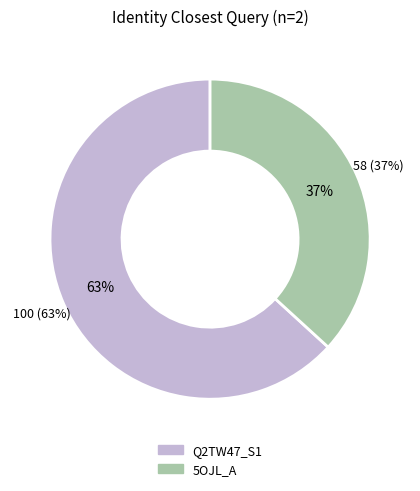

What is the change in value from Q2TW47_S1 to 5OJL_A?

-41.8